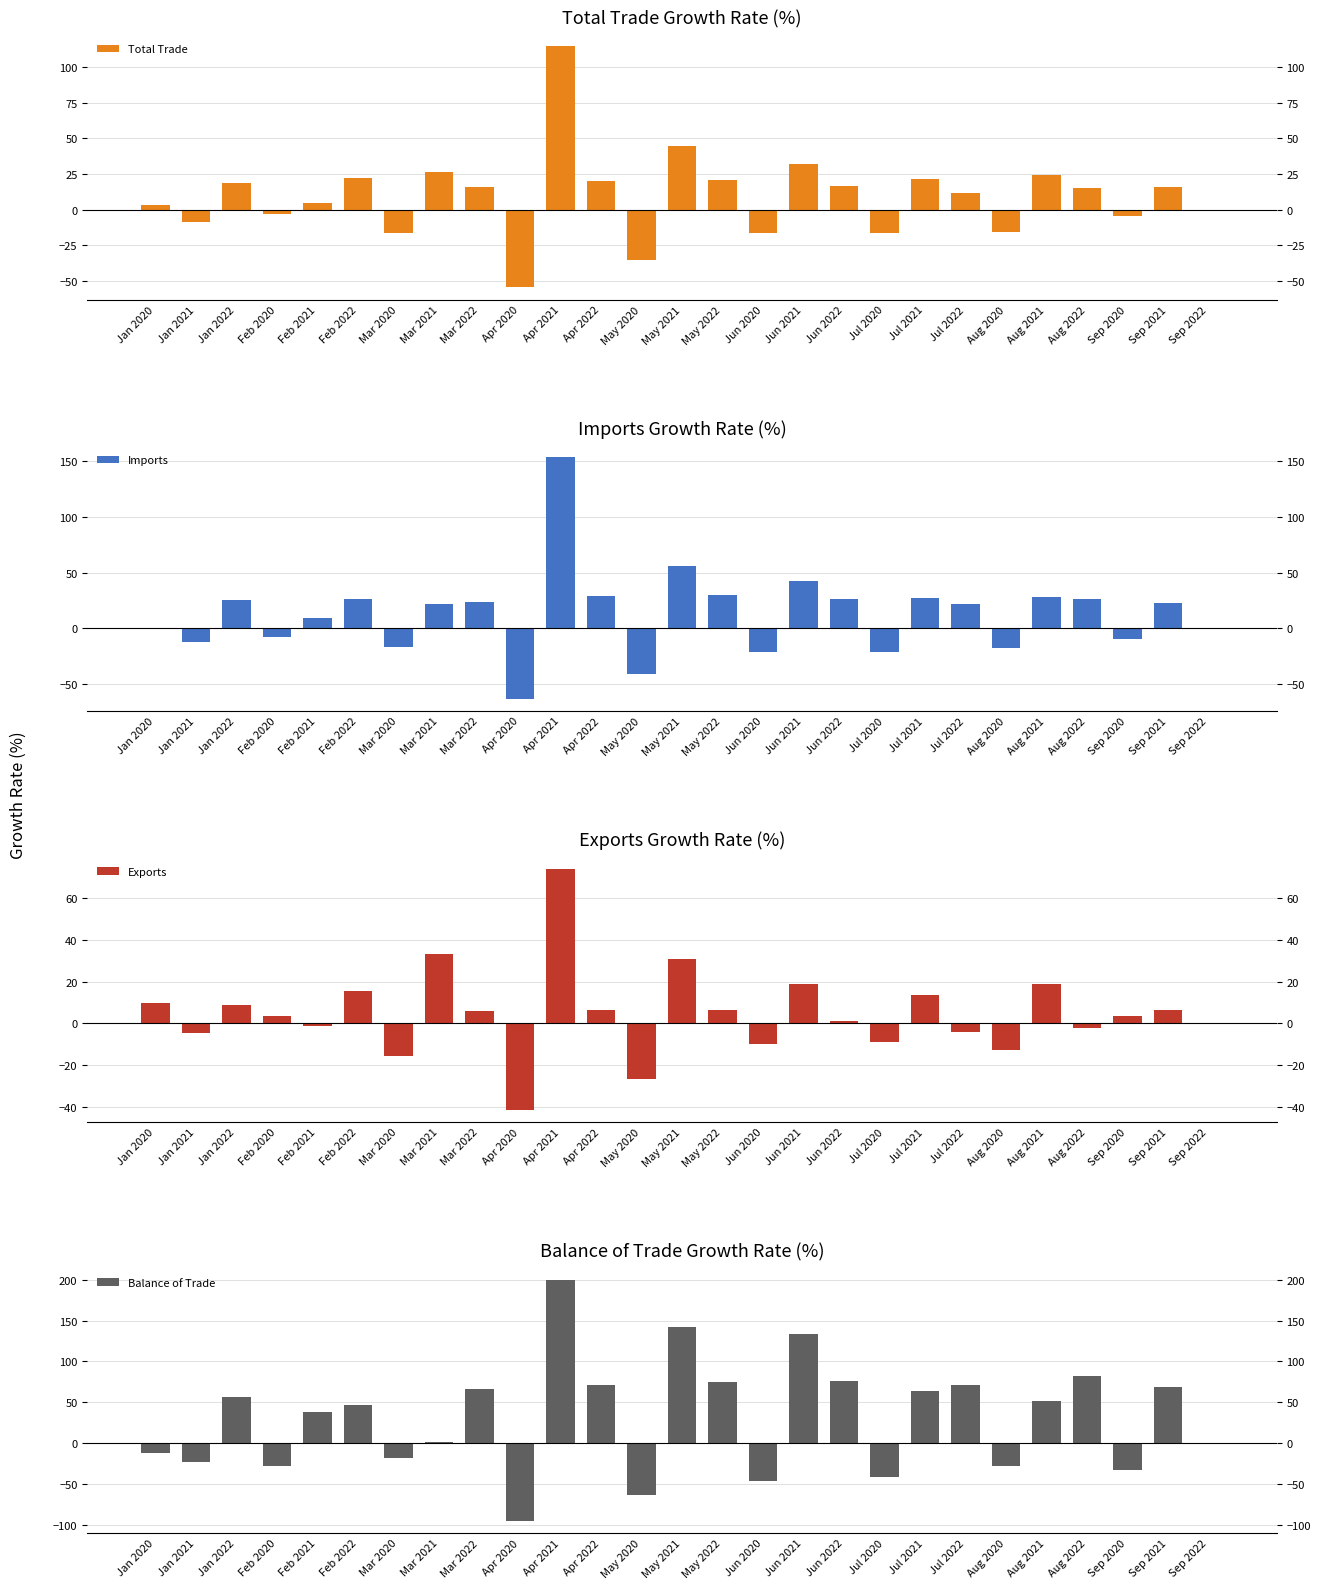

The value of Total Trade at May 2022 is 20.8. True or false?

True